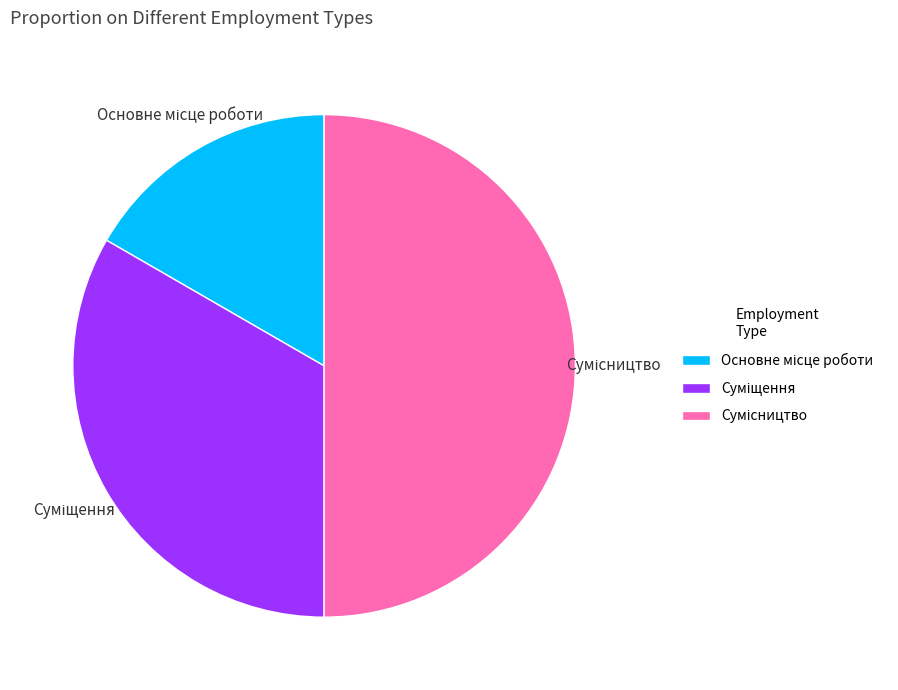

Count the number of slices in the pie.

3